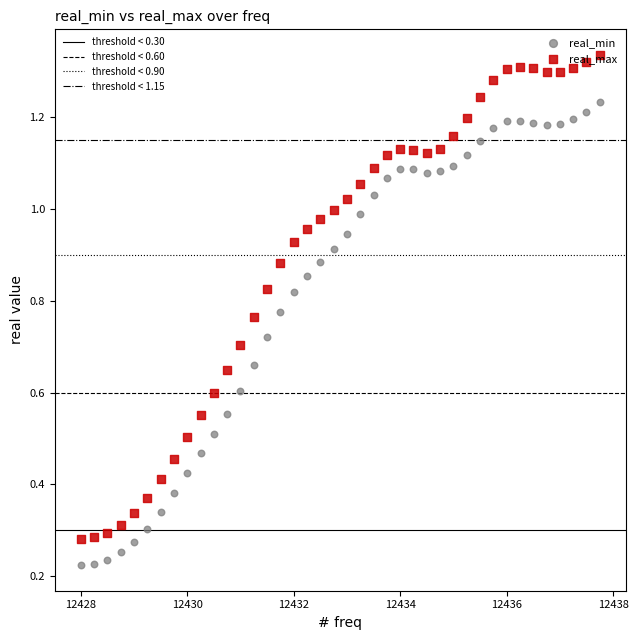

Across all data points, what is the range of X values (max minus min)?

9.8